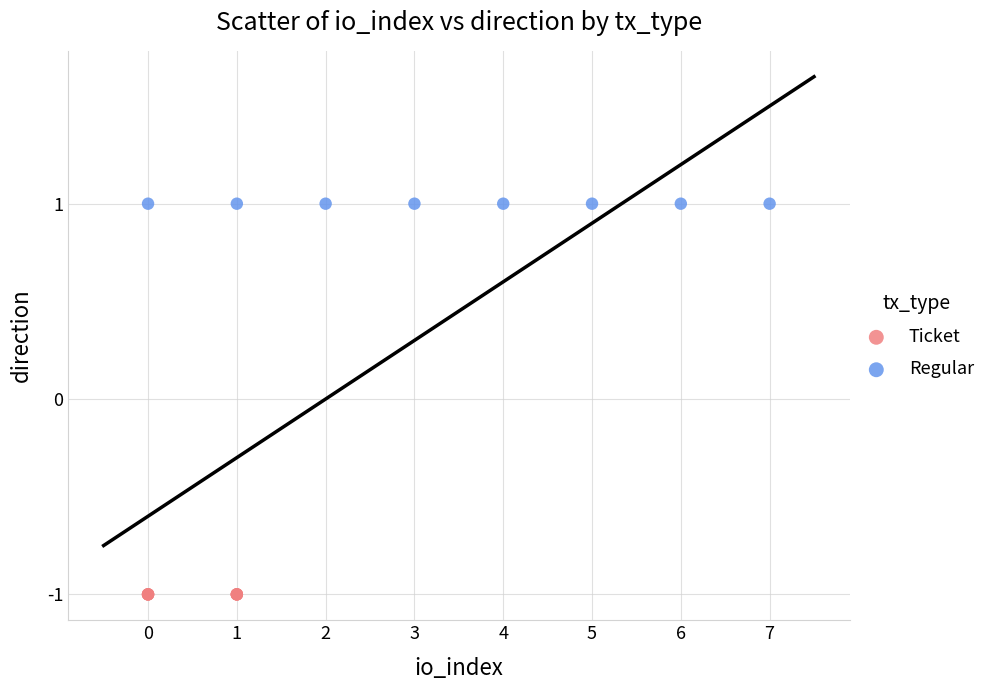

Which series reaches the maximum Y coordinate?

Regular